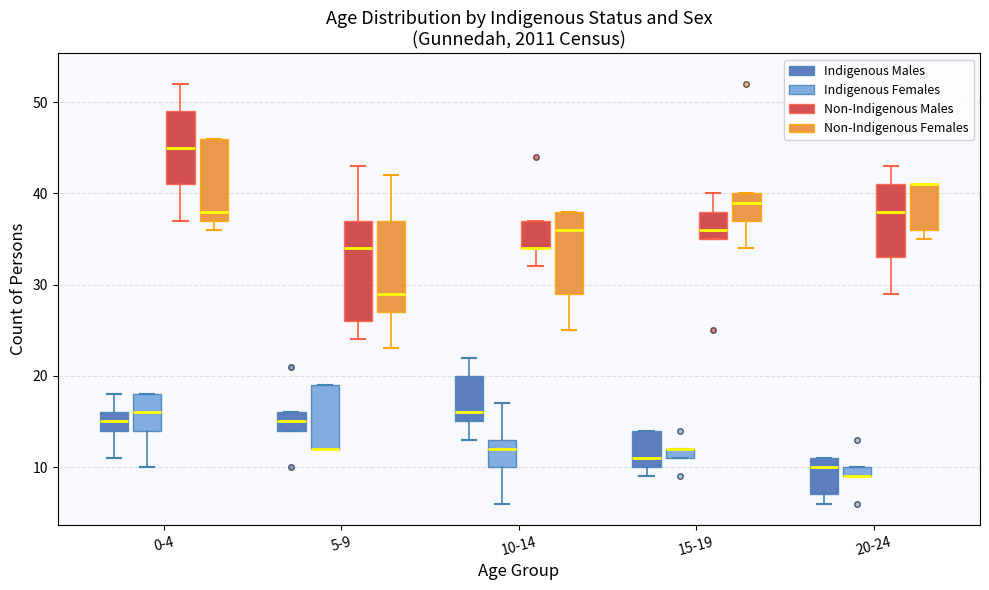

Which box is the tallest, from its lower edge to its upper edge?

5-9 (Non-Indigenous Males)